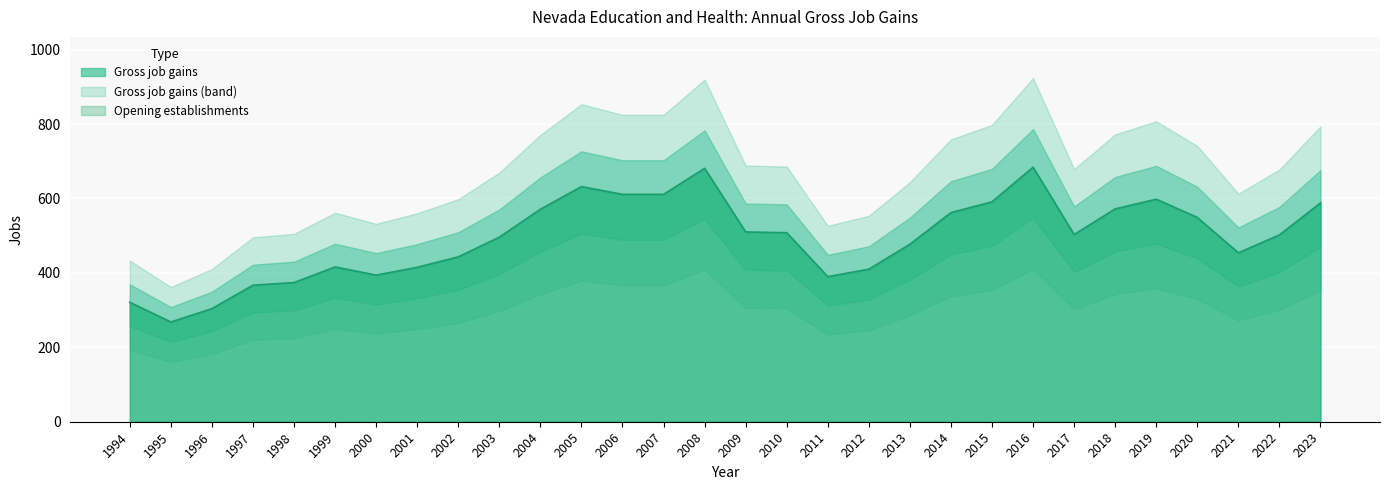

What is the total value across all series at 2000?

788